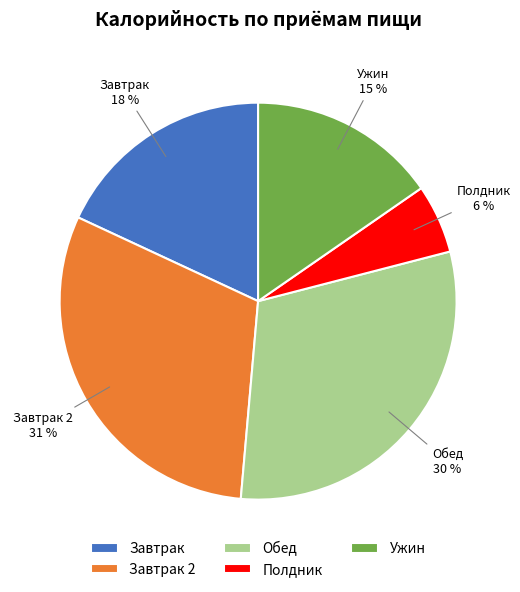

Does Ужин represent more than half of the total?

No